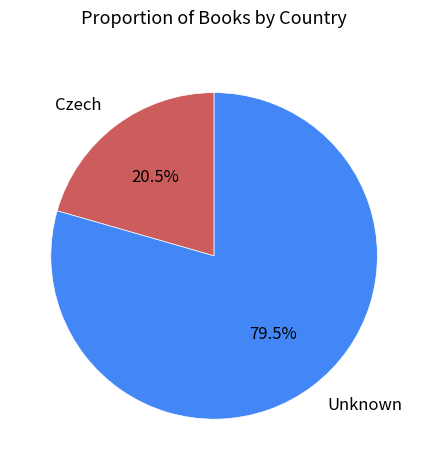

Between Unknown and Czech, which is larger?

Unknown